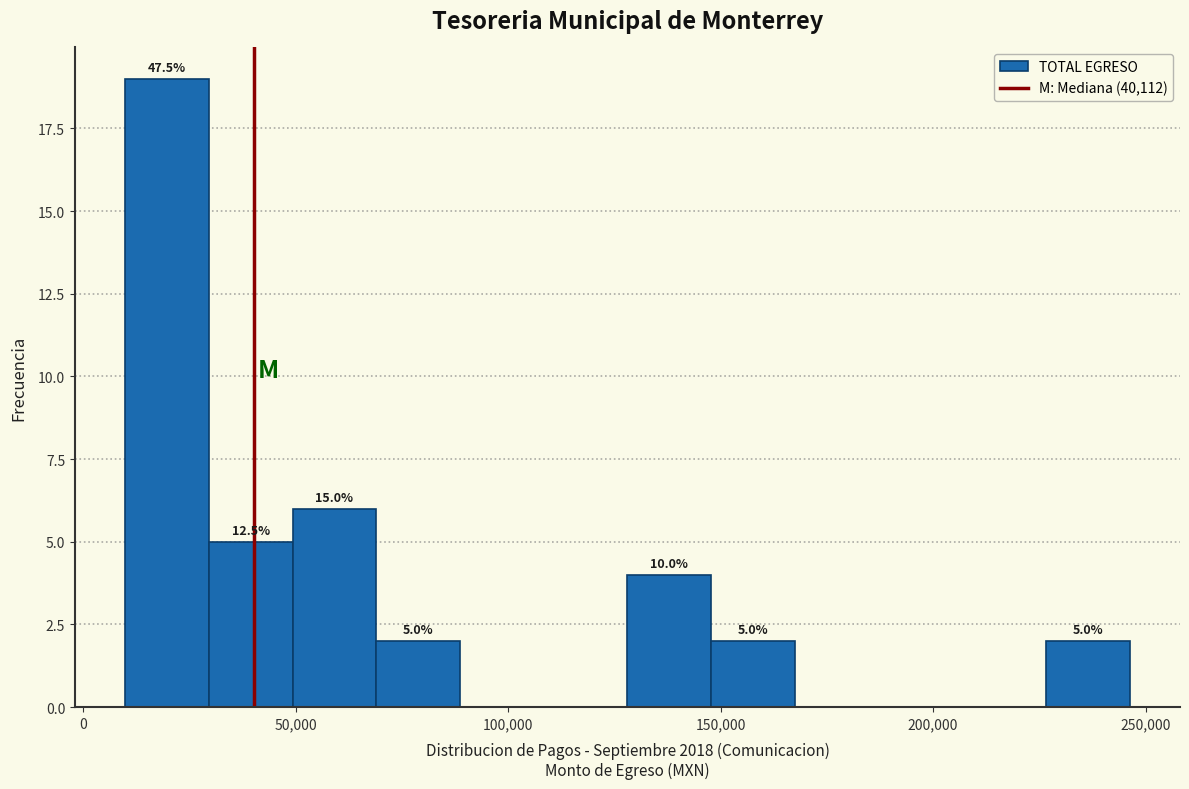

Read against the x-axis, roughly where is the centre of the tallest bar?

20000